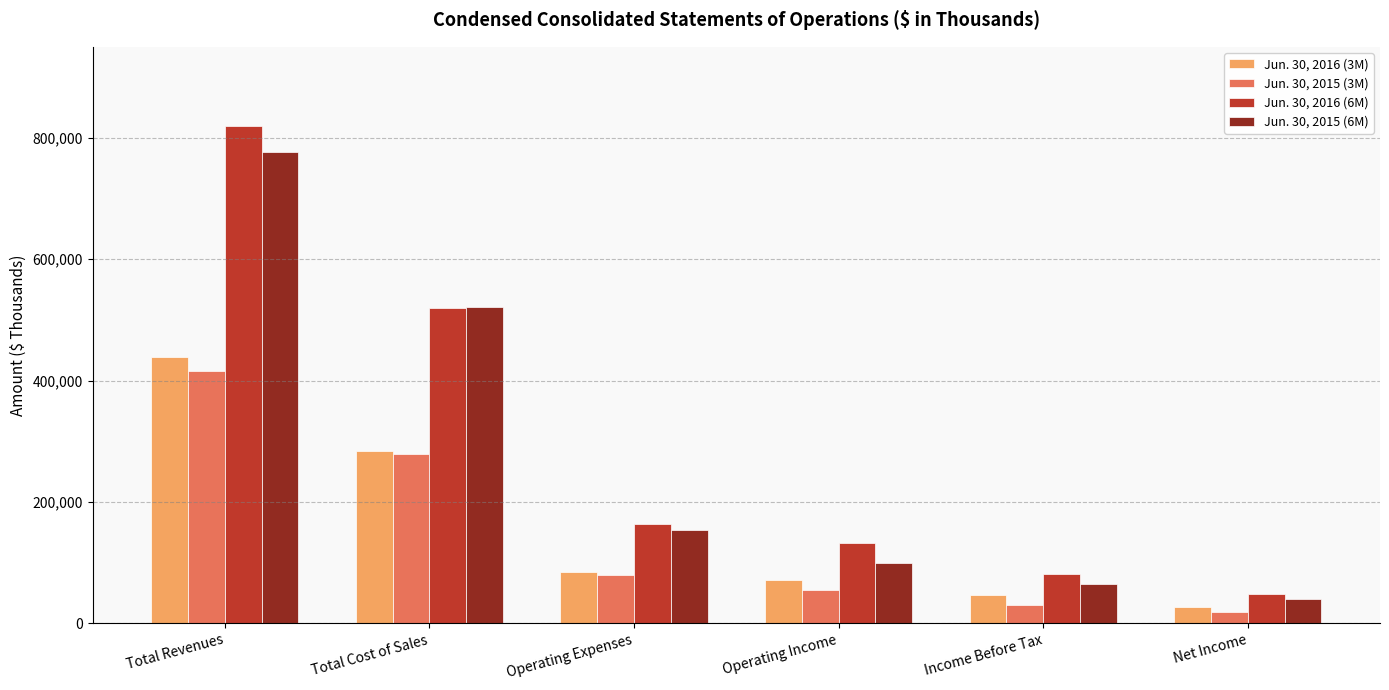

Reading right to left, what are all the values shown in this chart?

Jun. 30, 2016 (3M): 27337	46340	70720	83922	283631	438273
Jun. 30, 2015 (3M): 19444	30622	55803	79916	279204	416173
Jun. 30, 2016 (6M): 48730	82096	132879	163750	520053	819073
Jun. 30, 2015 (6M): 40925	64970	99521	154097	521222	776933